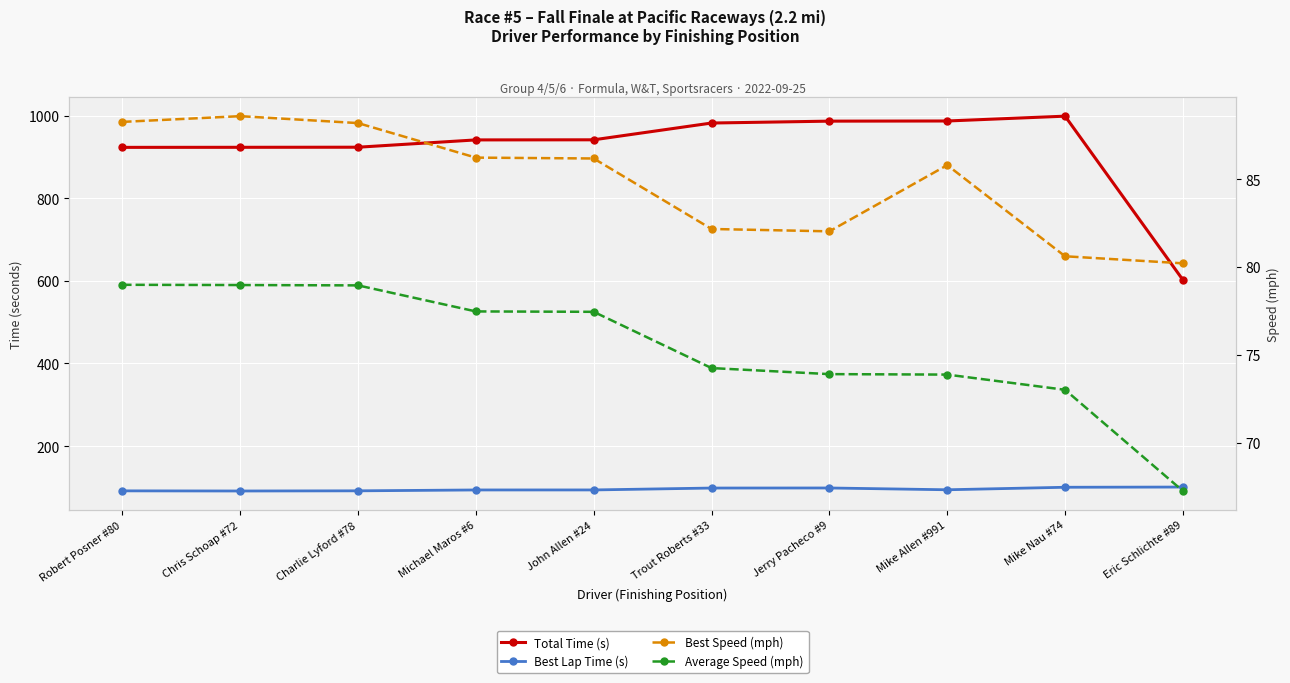

At which category is the sum across all series the highest?

Mike Nau #74